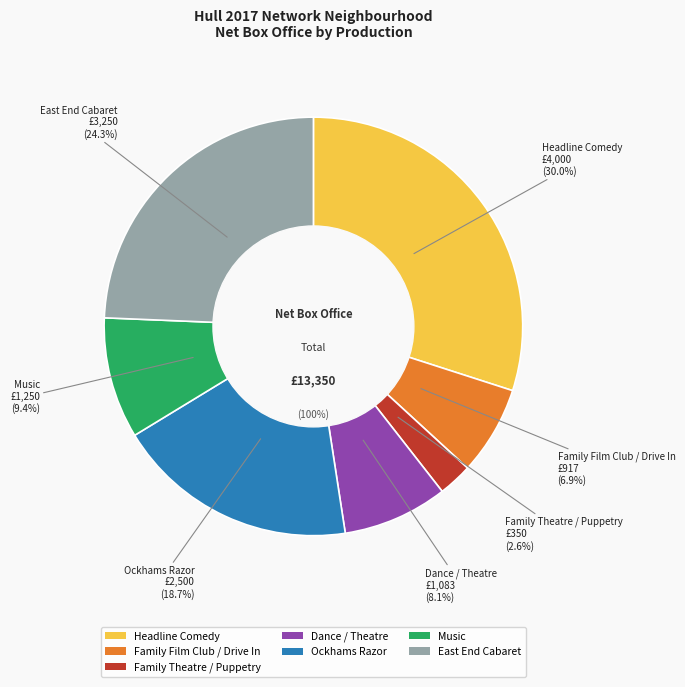

To the nearest percent, what is the combined percentage of Dance / Theatre and Family Film Club / Drive In?

15%